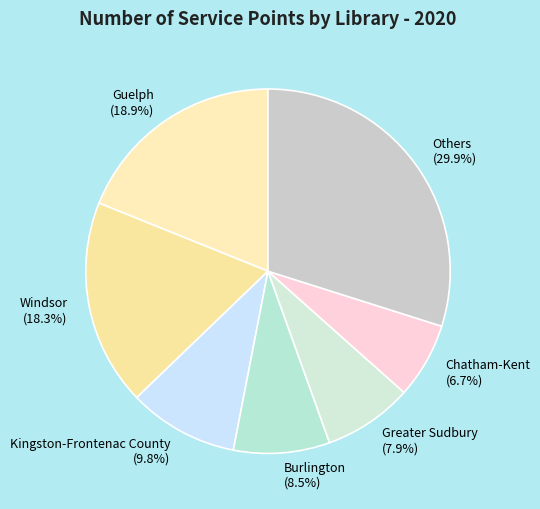

Rank the categories by value from lowest to highest.

Chatham-Kent, Greater Sudbury, Burlington, Kingston-Frontenac County, Windsor, Guelph, Others